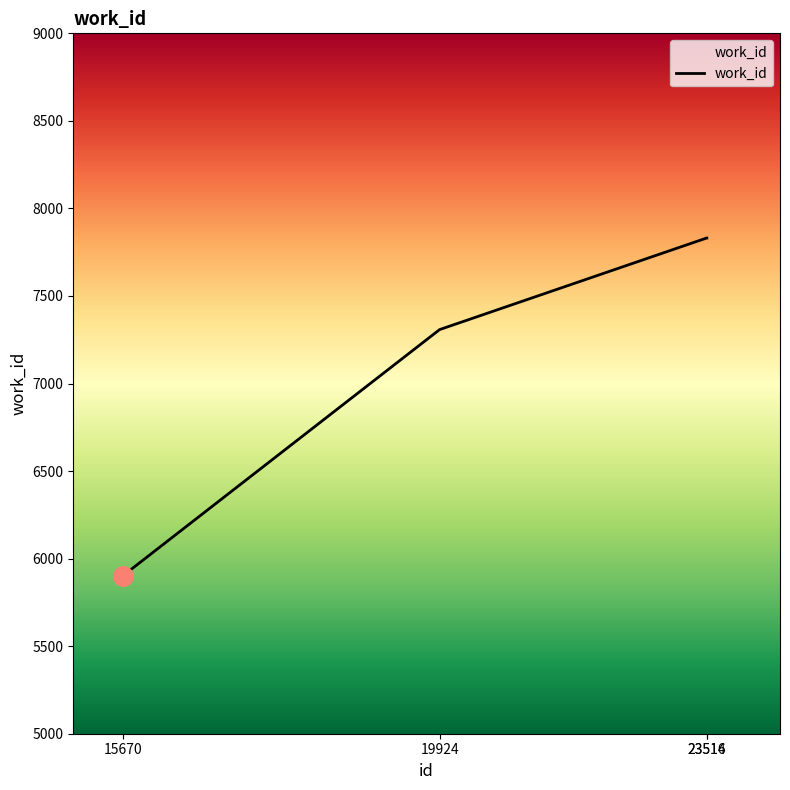

What is the difference between the maximum and minimum values?

1928